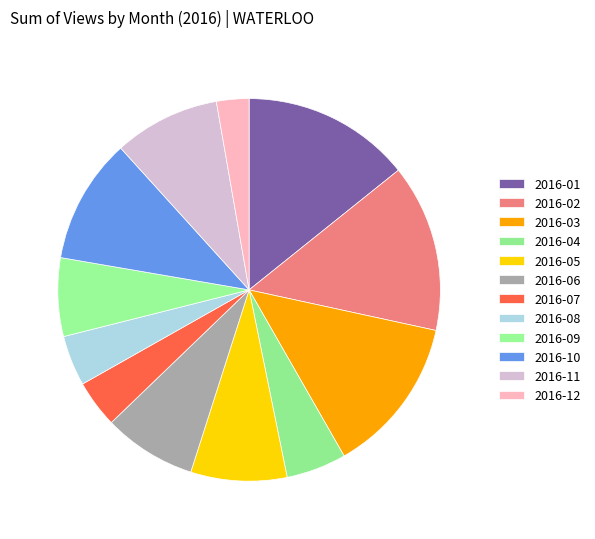

To the nearest percent, what is the combined percentage of 2016-07 and 2016-04?

9%